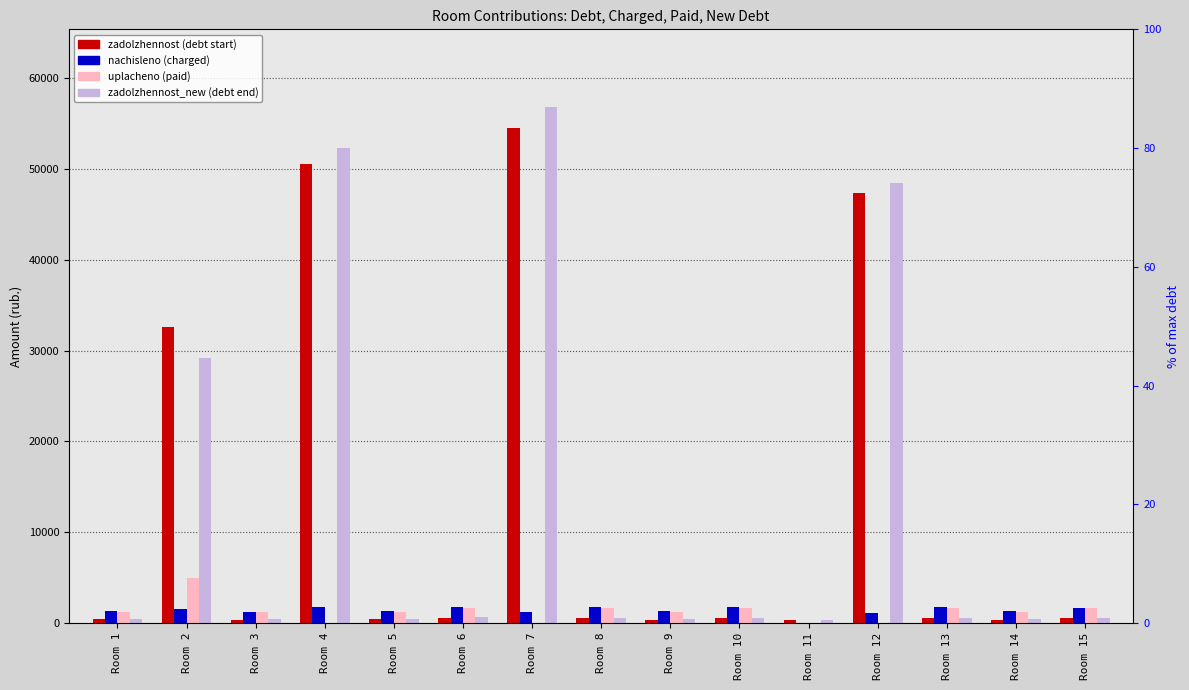

Which has a higher value, Room 5 or Room 13?

Room 13